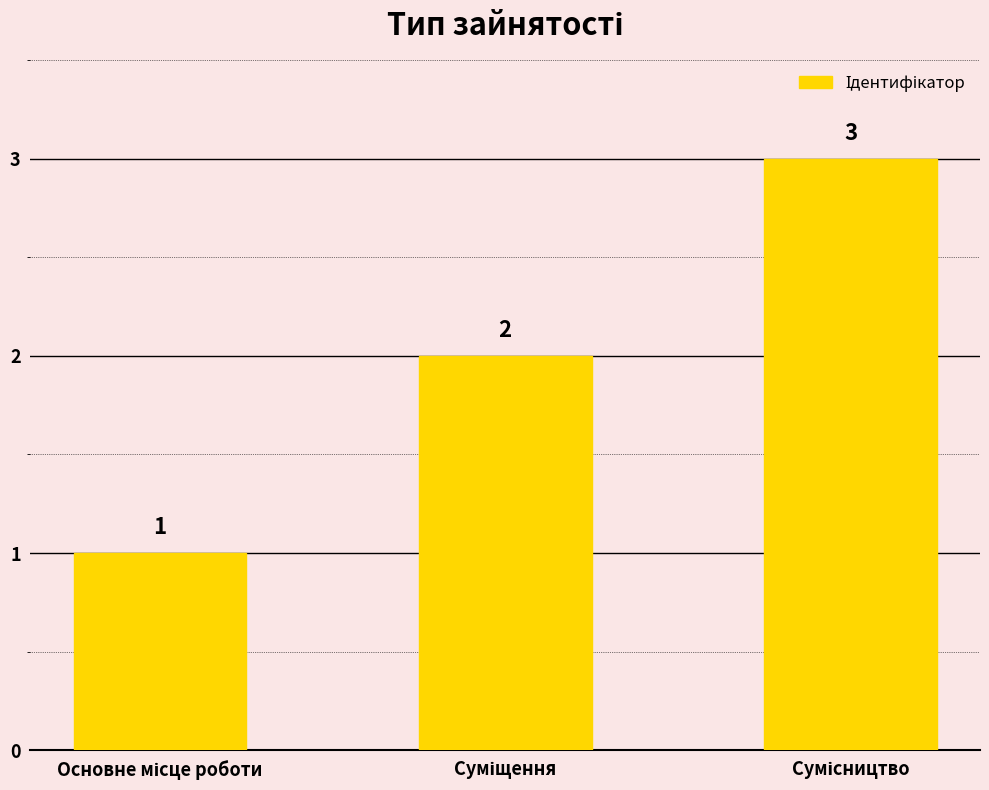

Count the values in the range 1 to 3.

3